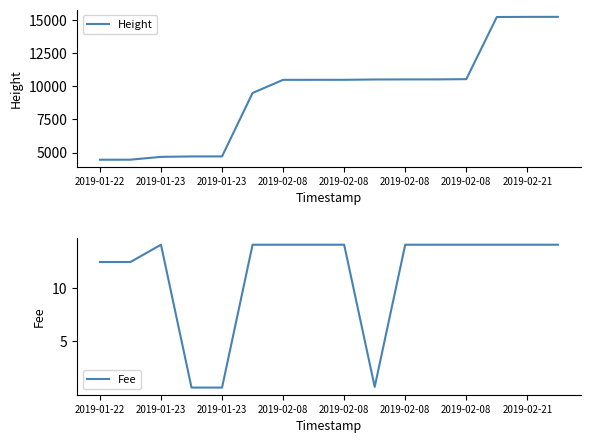

How many lines are shown in the chart?

2